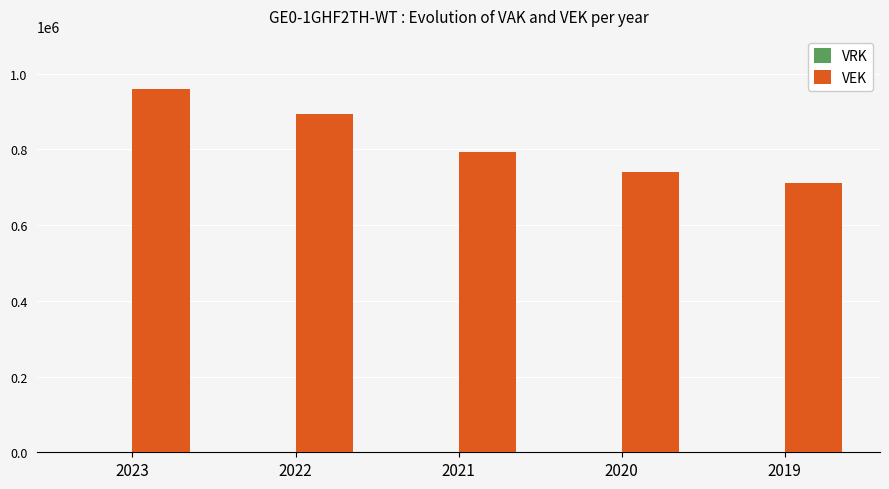

What is the smallest value displayed?

710844